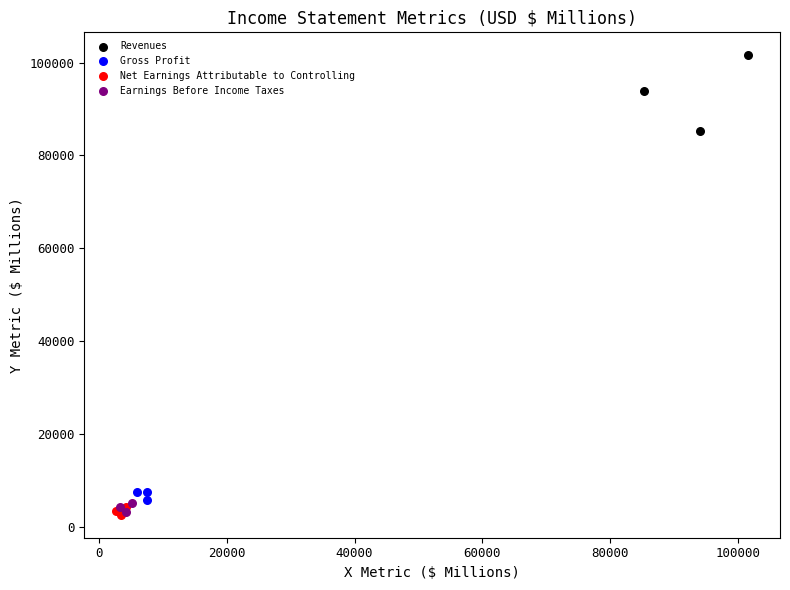

What are all the series names shown in the legend?

Revenues, Gross Profit, Net Earnings Attributable to Controlling, Earnings Before Income Taxes